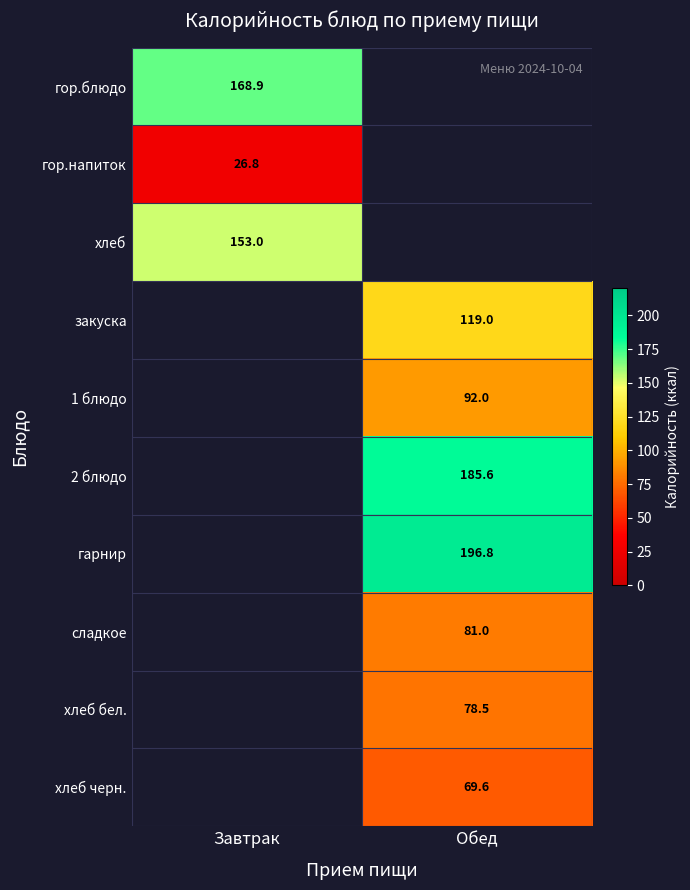

Is the value of хлеб черн. at Обед greater than the value of гор.напиток at Завтрак?

Yes